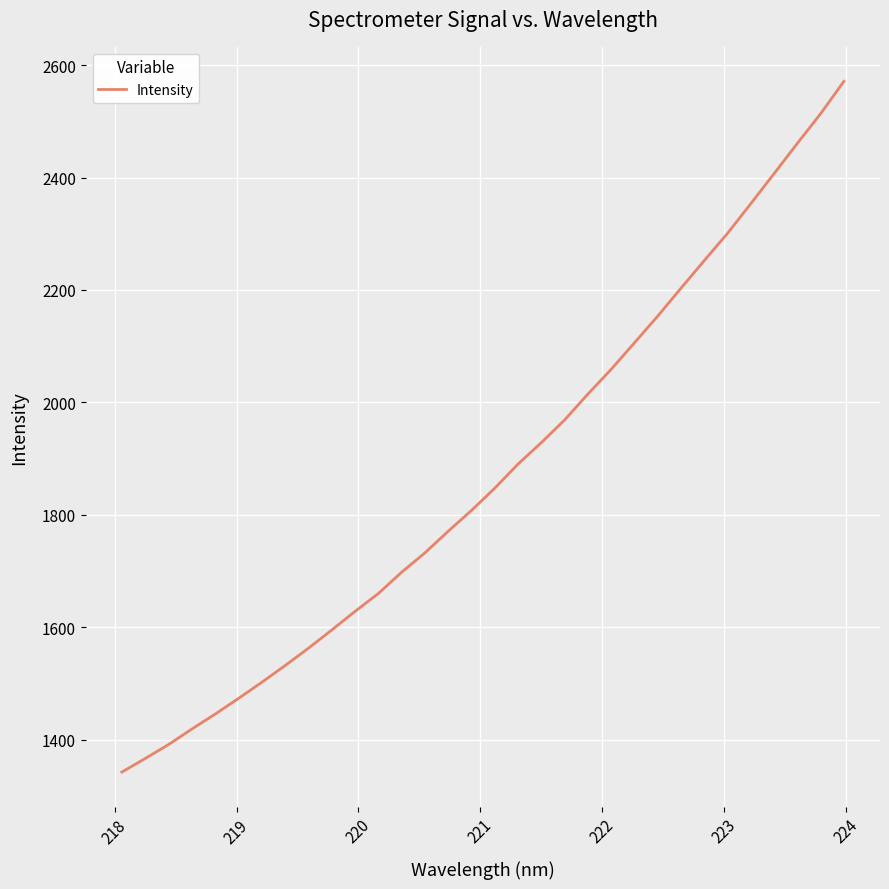

What is the minimum value shown in the chart?

1342.0